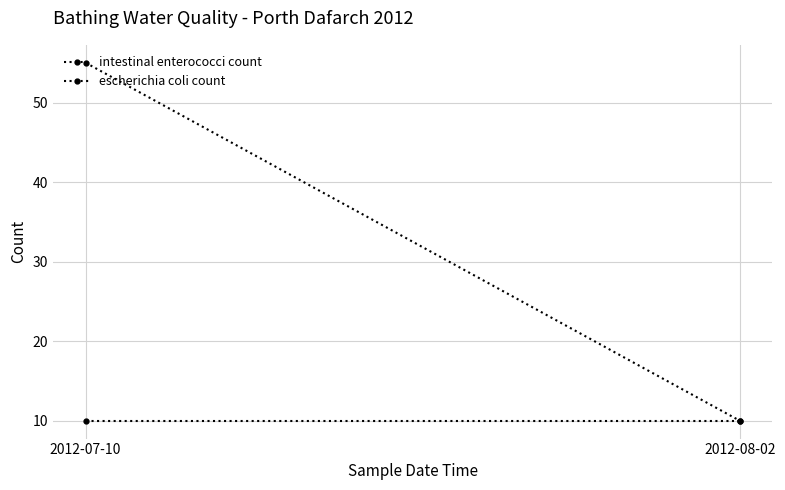

How many lines are shown in the chart?

2